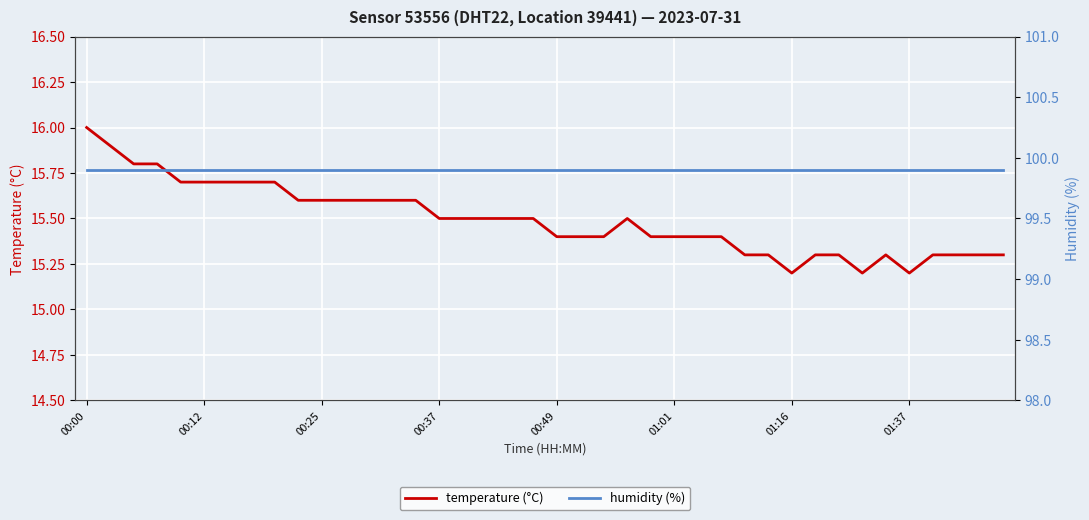

True or false: temperature (°C) has a value of 15.7 at 00:12.

True